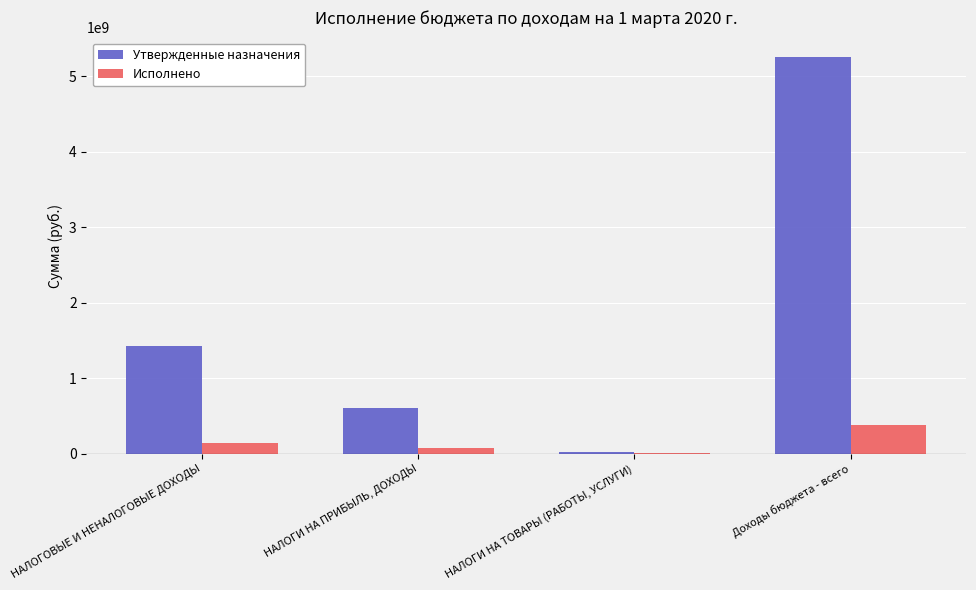

Read the Утвержденные назначения value at НАЛОГИ НА ПРИБЫЛЬ, ДОХОДЫ.

598375788.2